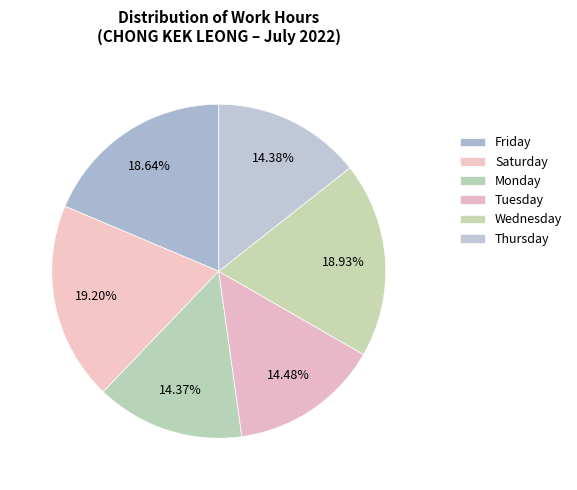

How many segments does this pie chart have?

6